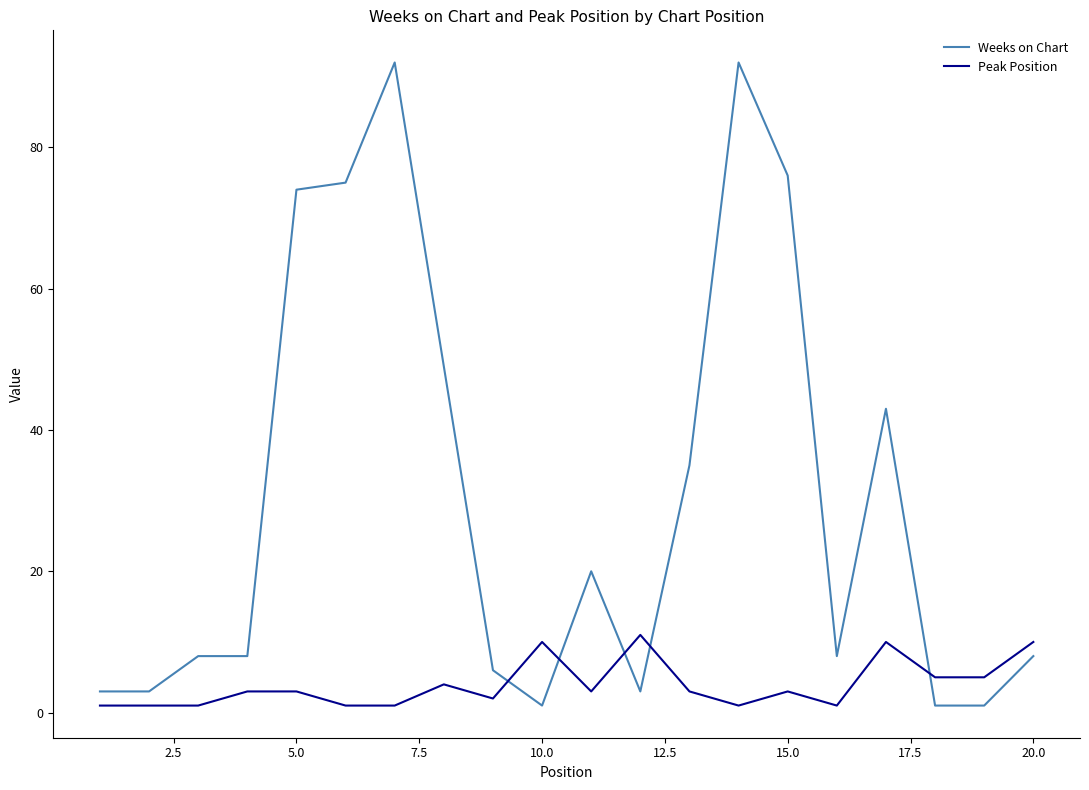

Which series has the largest range (max minus min)?

Weeks on Chart